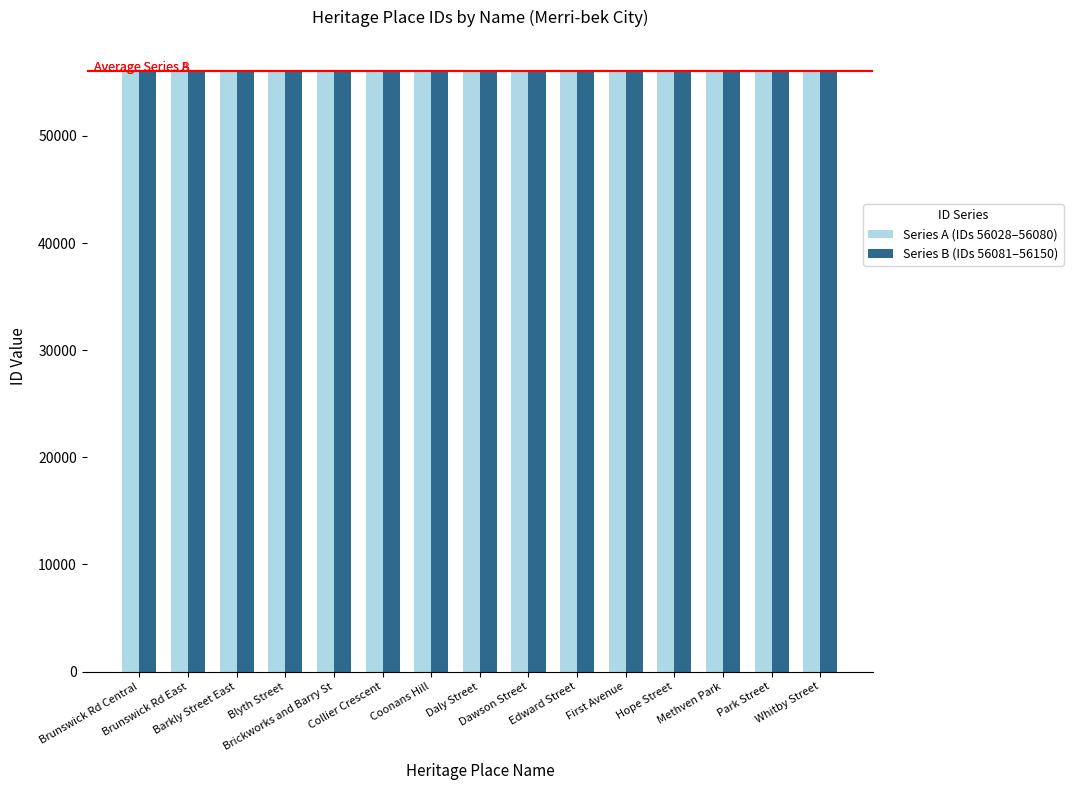

The Series A (IDs 56028–56080) series shows 56056 at First Avenue. True or false?

True